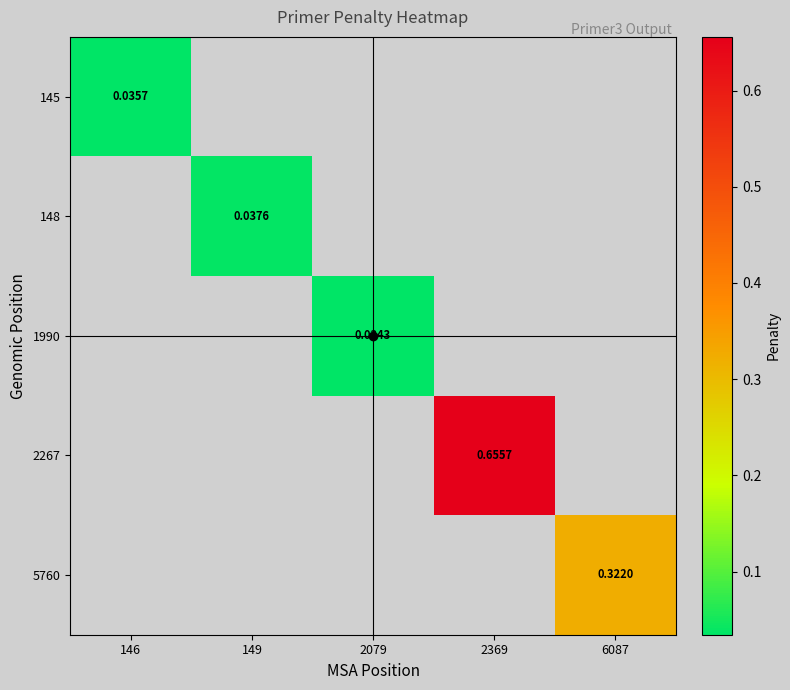

The 148 series shows 0.0 at 149. True or false?

True